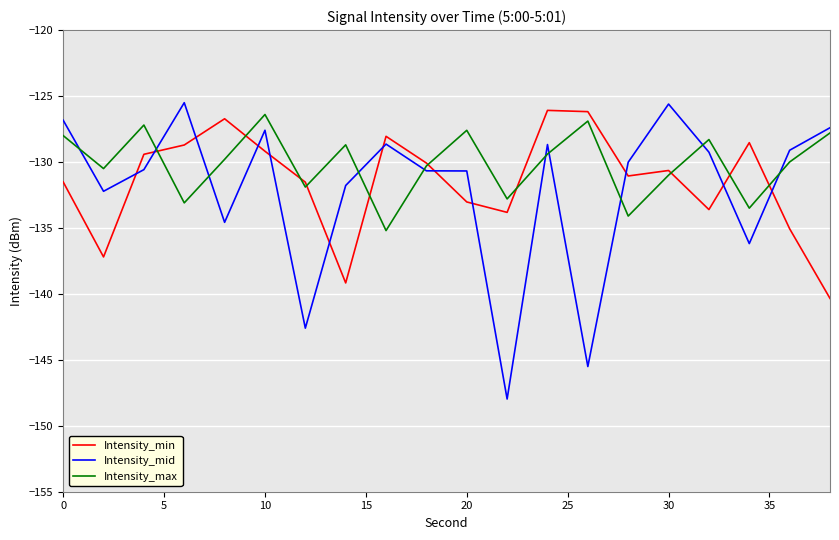

Which series has the largest range (max minus min)?

Intensity_mid